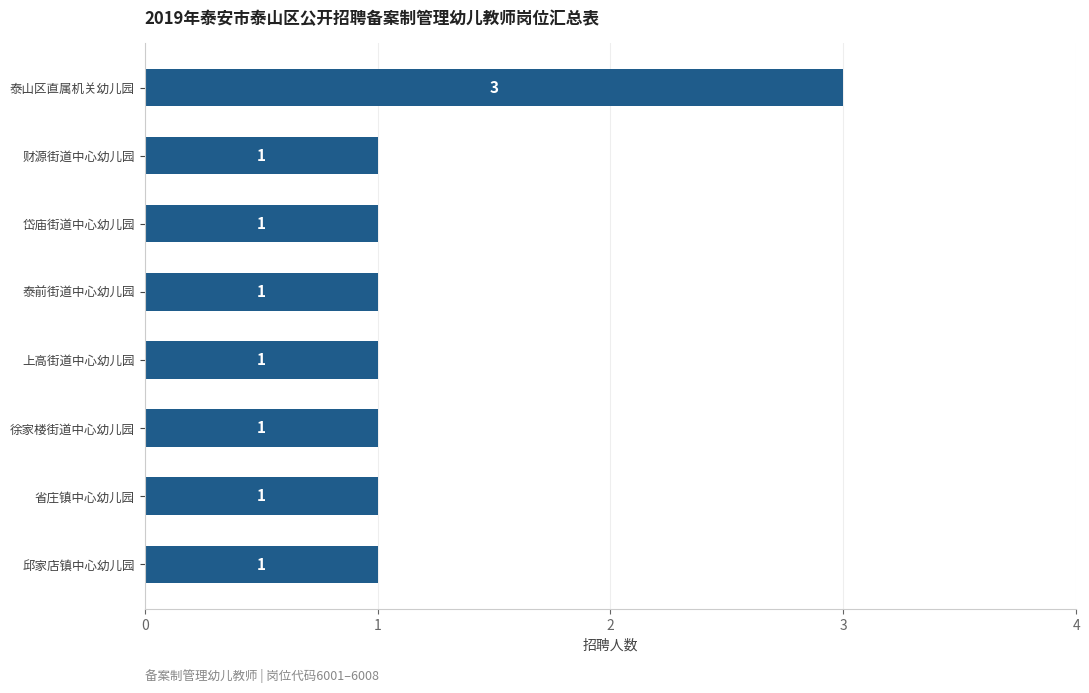

Count the number of categories in the chart.

8